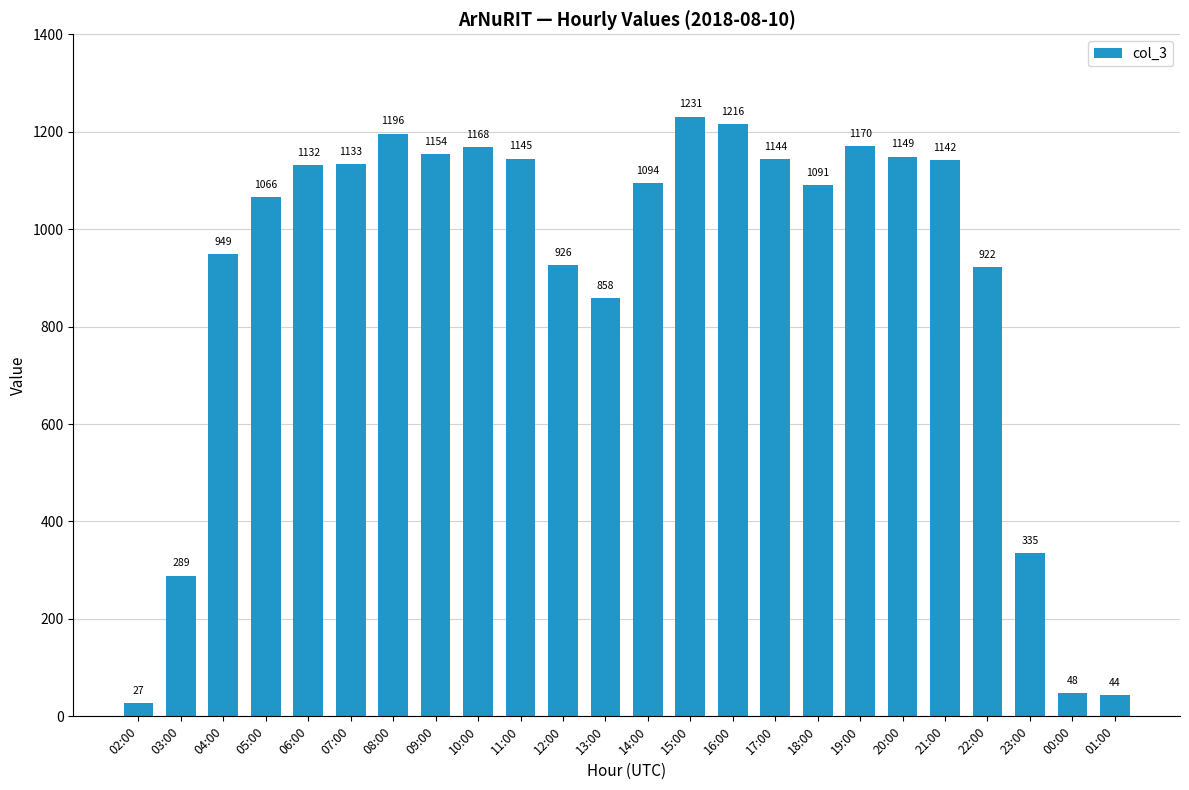

What is the label of the 19th bar from the right?

07:00